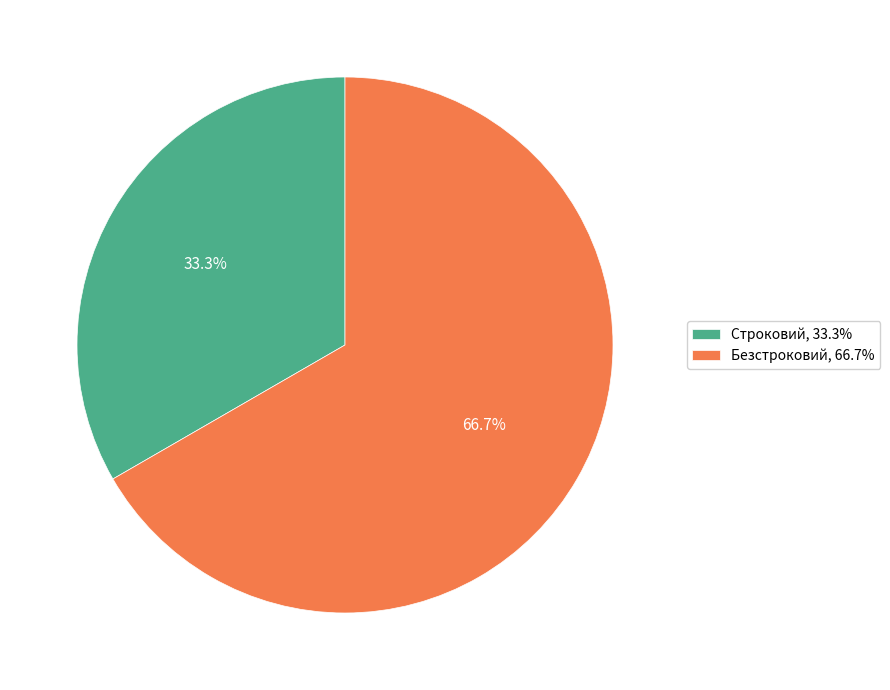

The Строковий slice represents 23% of the pie. True or false?

False